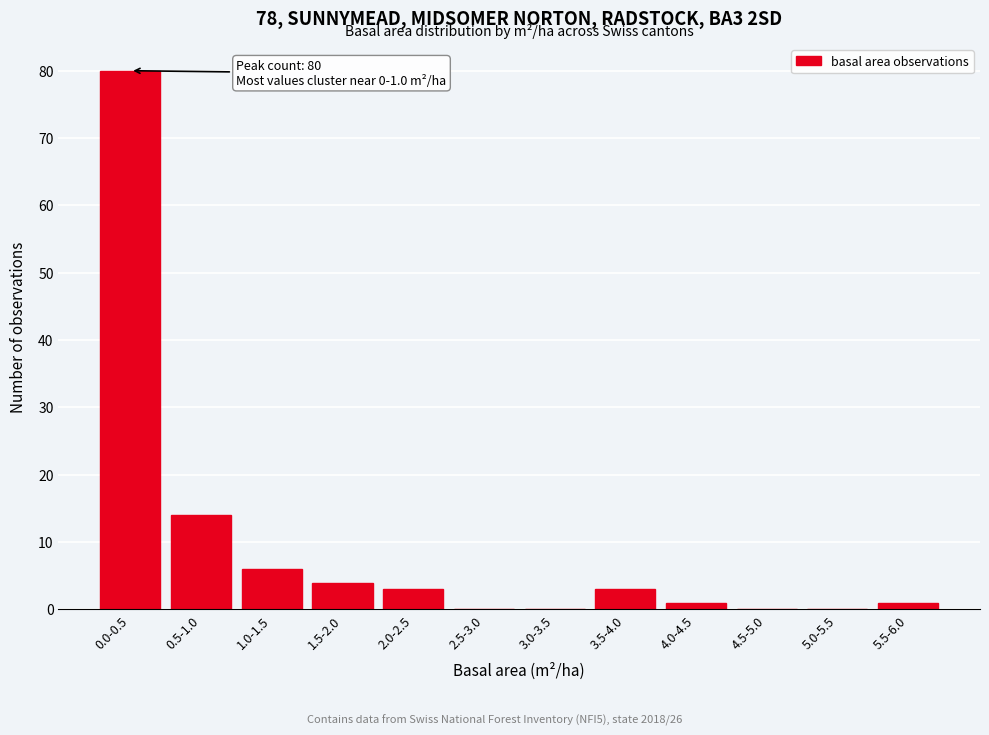

Reading left to right, extract all data points from this chart.

0.0-0.5=80	0.5-1.0=14	1.0-1.5=6	1.5-2.0=4	2.0-2.5=3	2.5-3.0=0	3.0-3.5=0	3.5-4.0=3	4.0-4.5=1	4.5-5.0=0	5.0-5.5=0	5.5-6.0=1